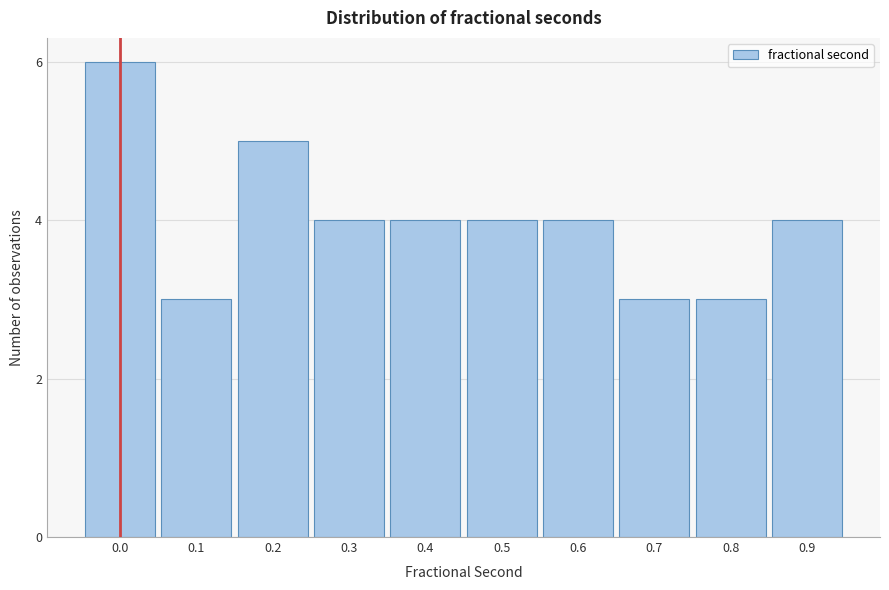

Reading left to right, what are all the values shown in this chart?

6	3	5	4	4	4	4	3	3	4